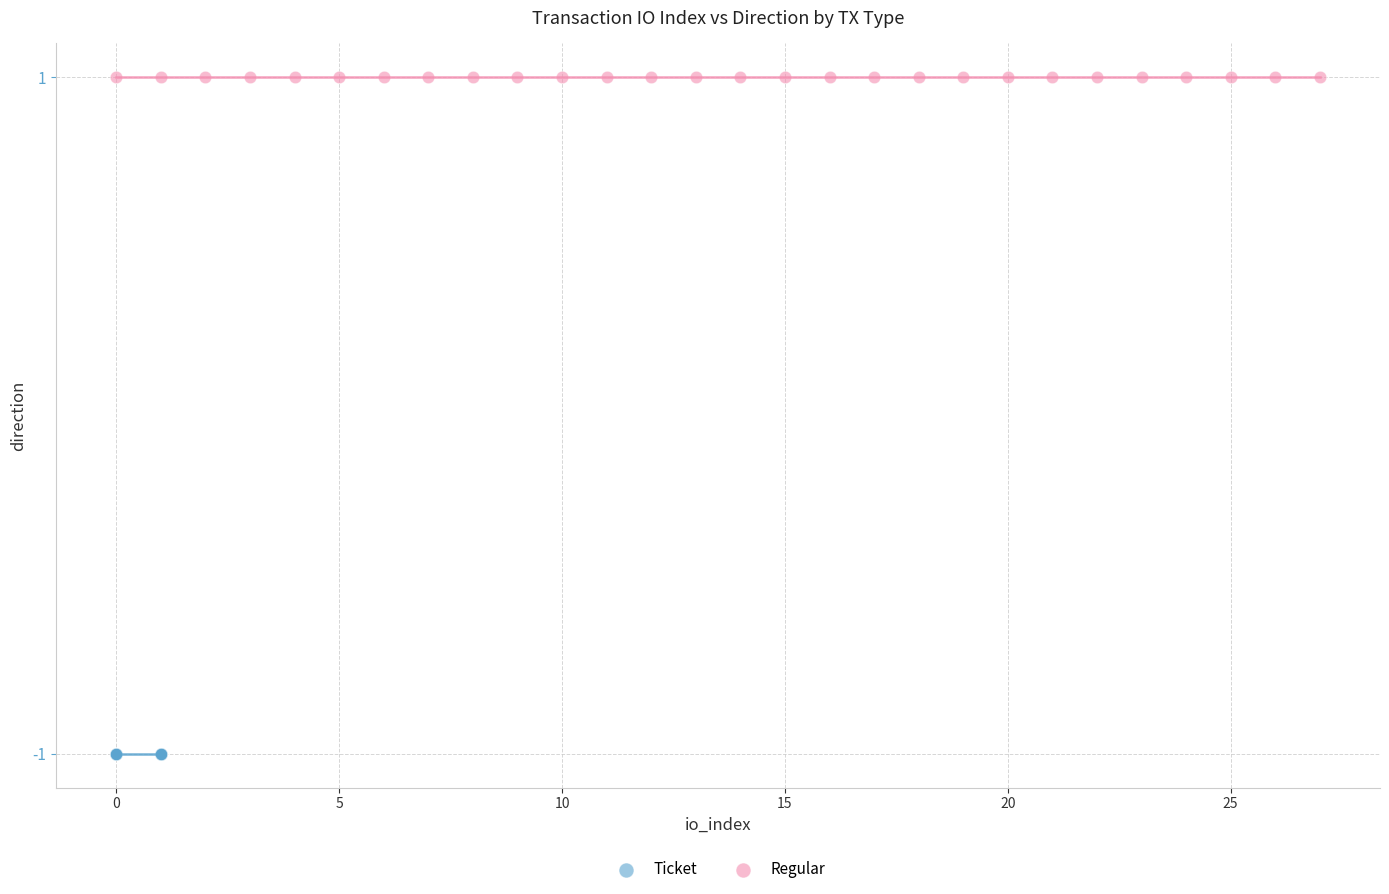

Which series reaches the maximum Y coordinate?

Regular